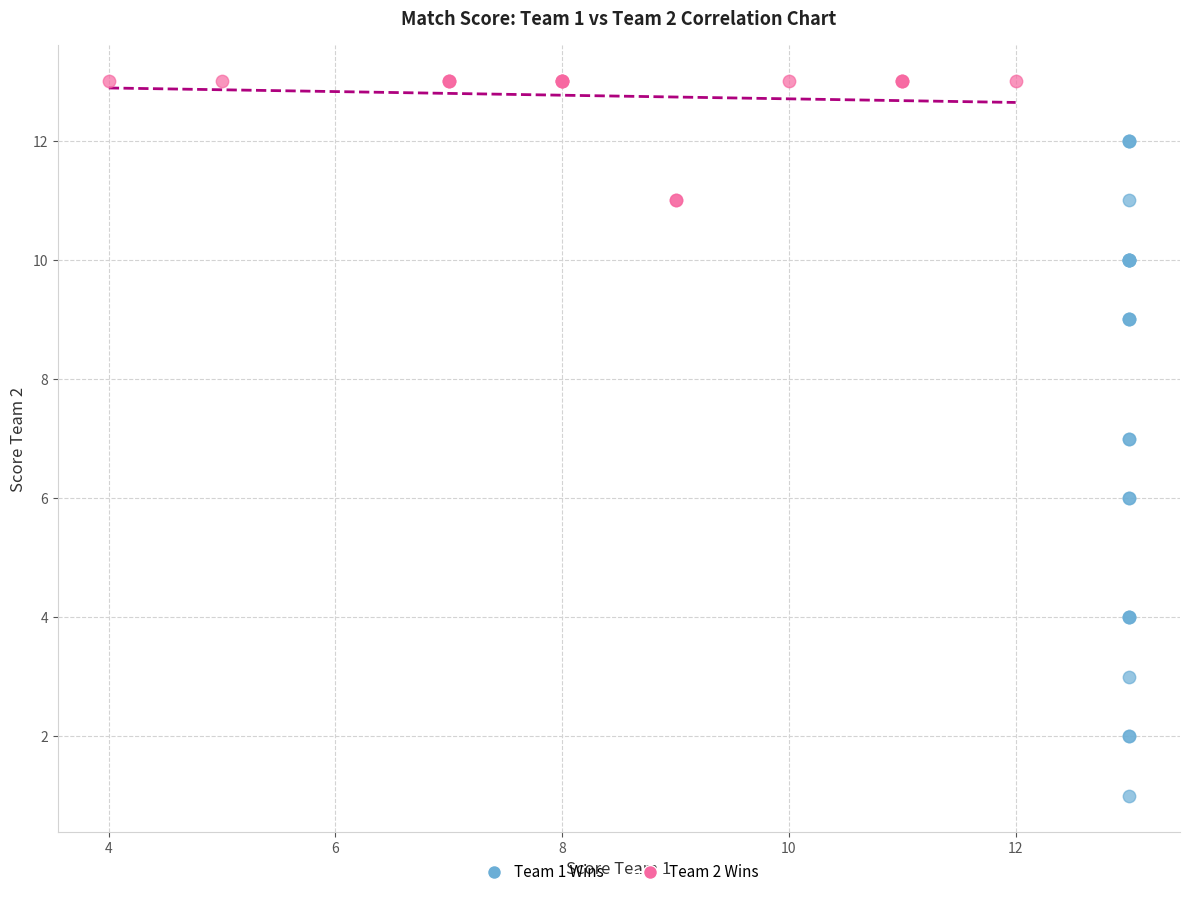

Which series contains the highest Y value?

Team 2 Wins